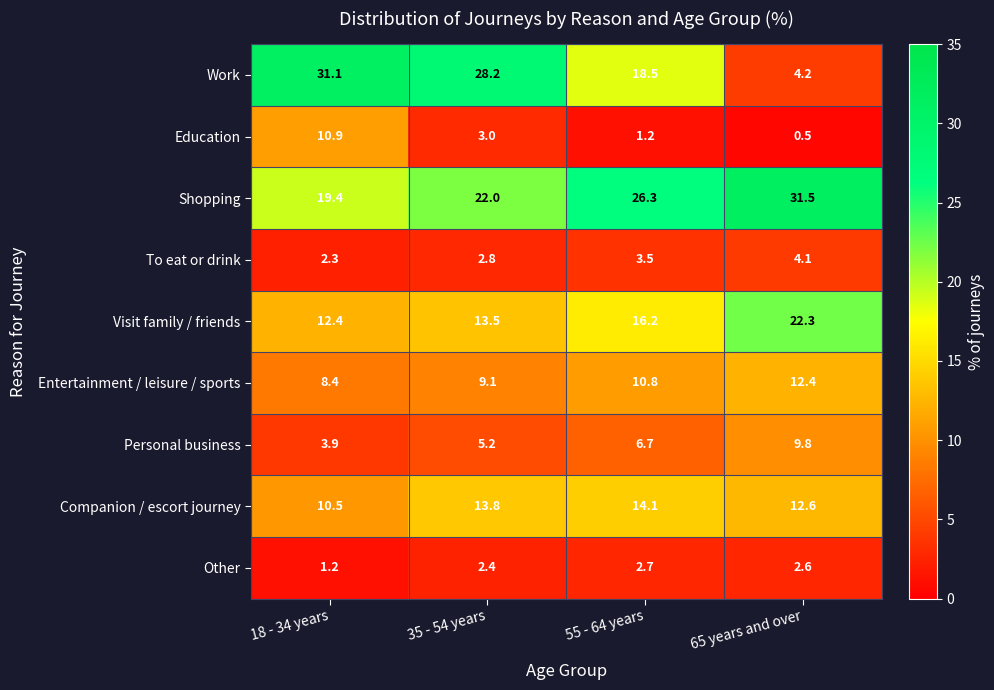

What is the sum of all Other values?

8.9